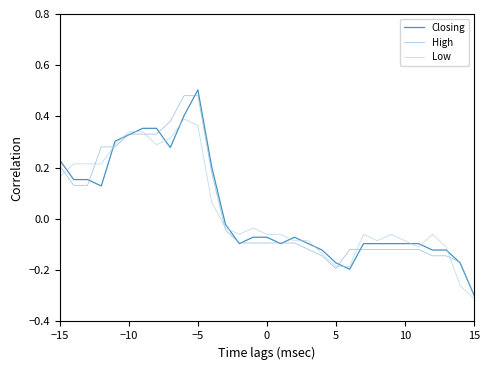

What are all the series names shown in the legend?

Closing, High, Low